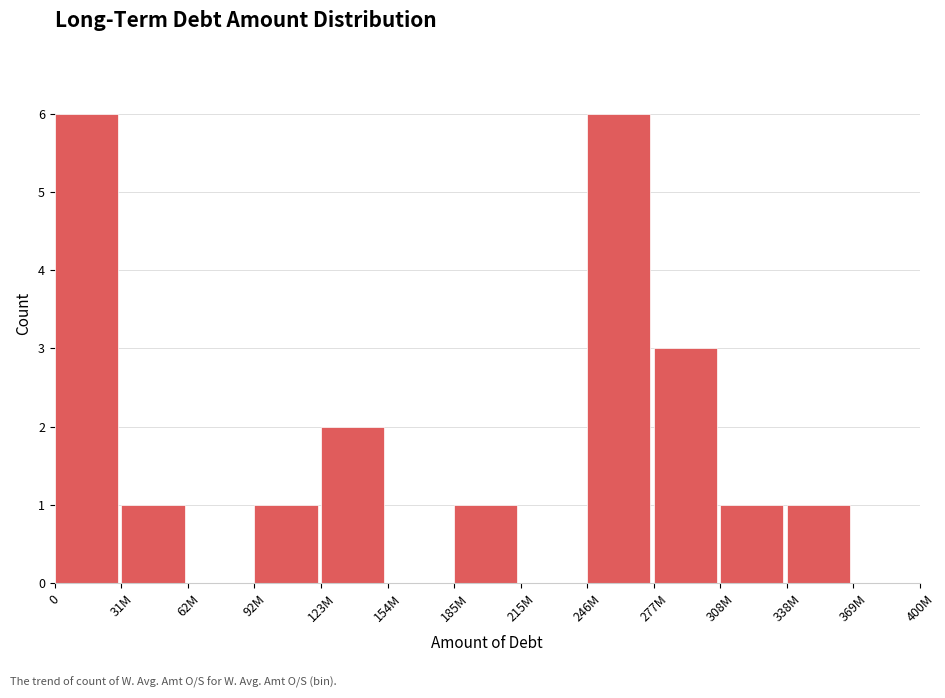

Reading left to right, extract all data points from this chart.

0=6	31M=1	62M=0	92M=1	123M=2	154M=0	185M=1	215M=0	246M=6	277M=3	308M=1	338M=1	369M=0